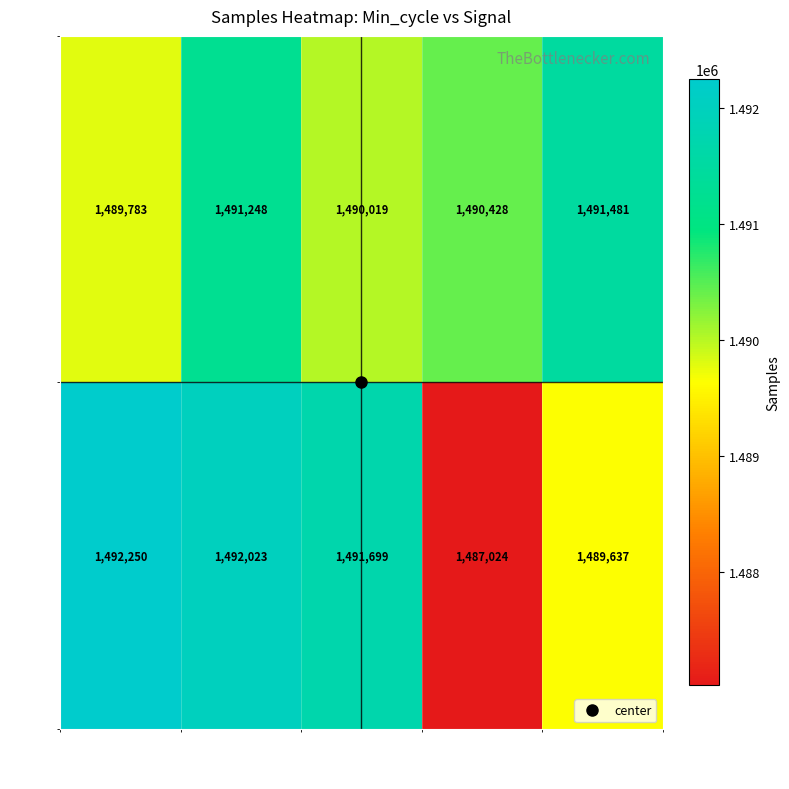

The value of 40 at -59 is 2209945. True or false?

False